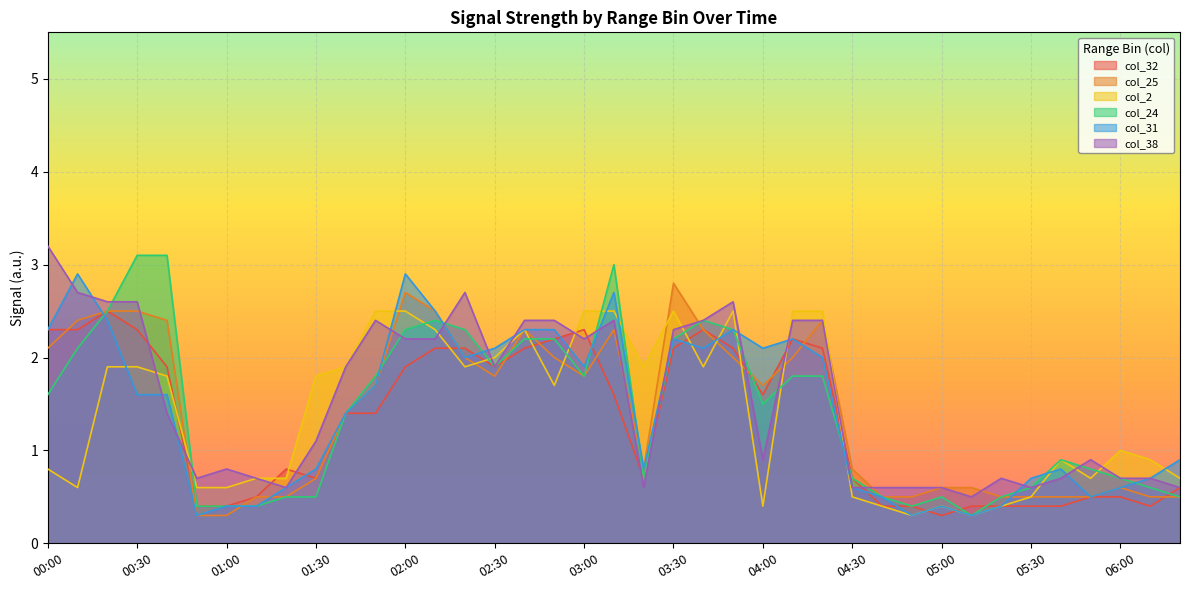

How many distinct data groups are displayed?

6